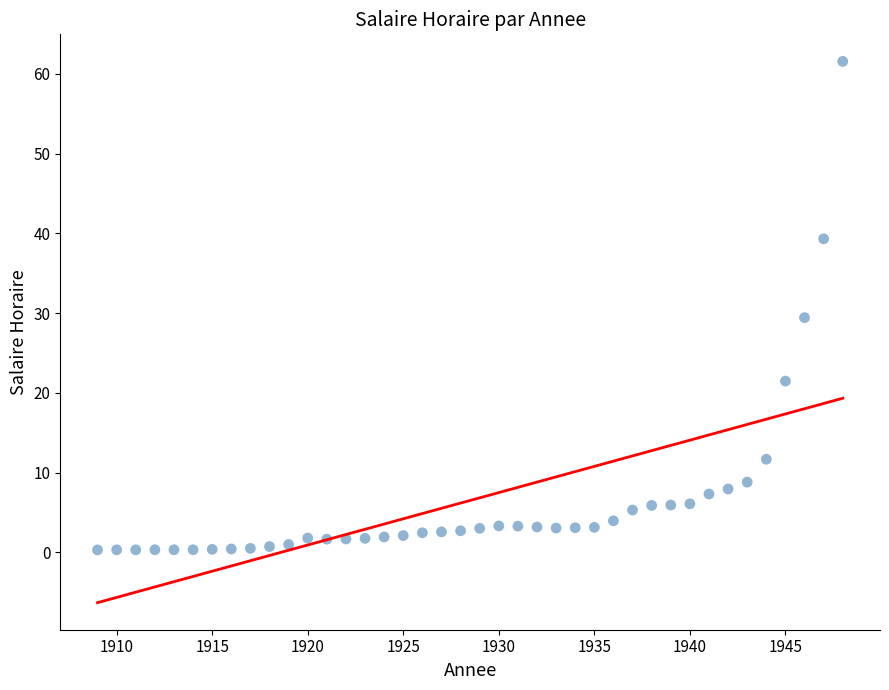

What is the range of Y values (max minus min)?

61.3